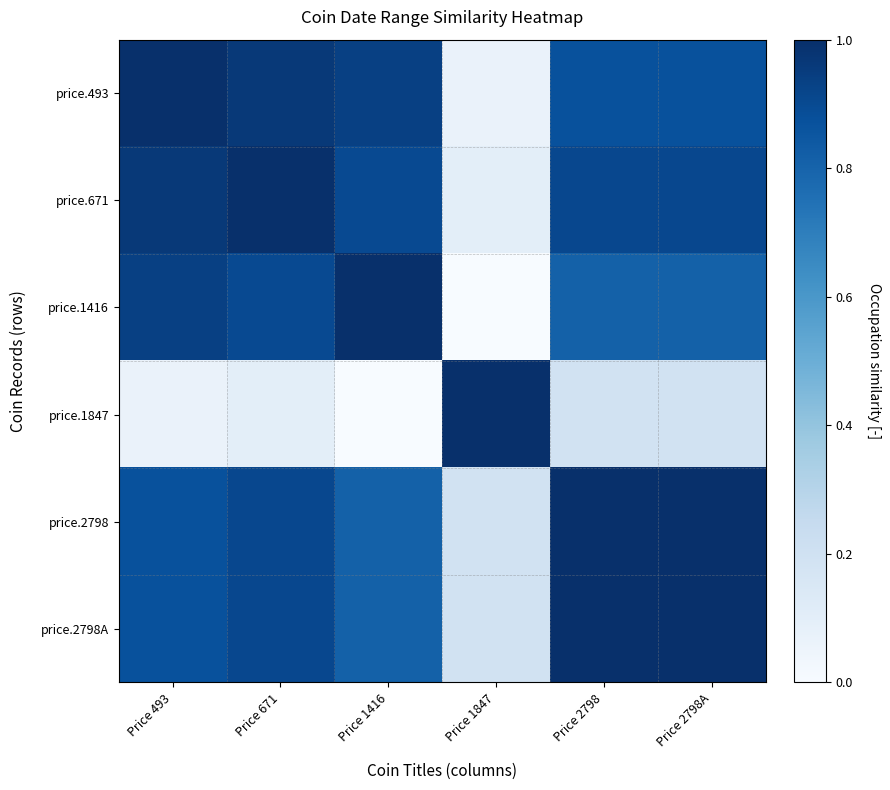

What is the maximum value shown in the chart?

1.0